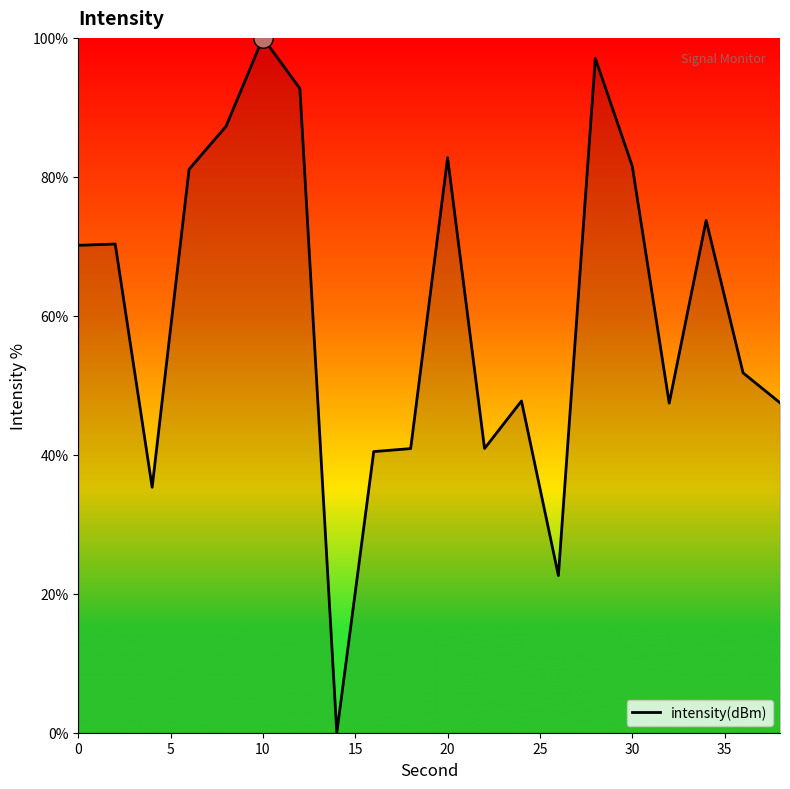

What is the difference between the maximum and minimum values?

100.0